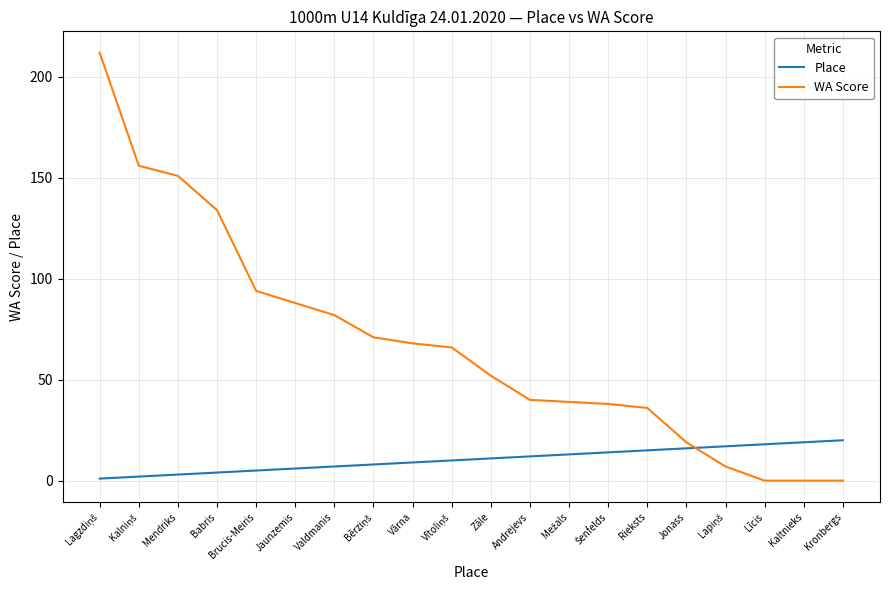

What position from the left is Kronbergs?

20